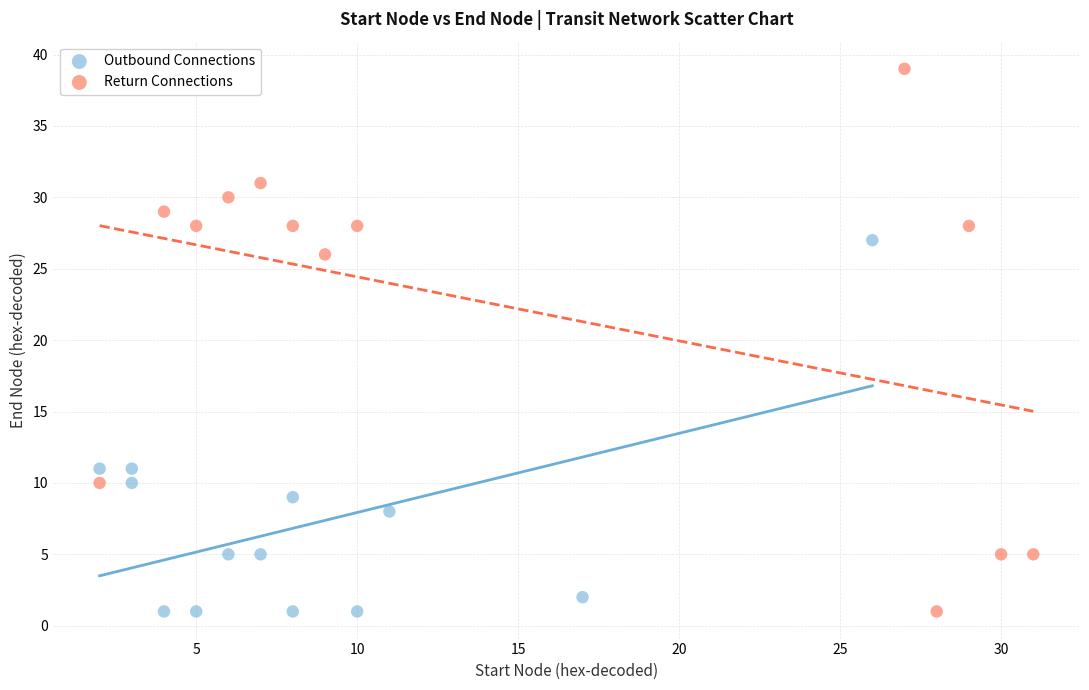

Which series has the largest Y range (max minus min)?

Return Connections